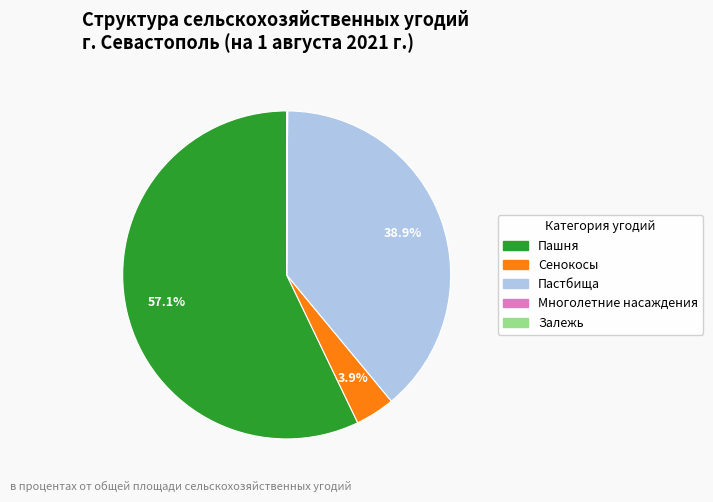

What percentage is NOT represented by Пастбища?

61.1%